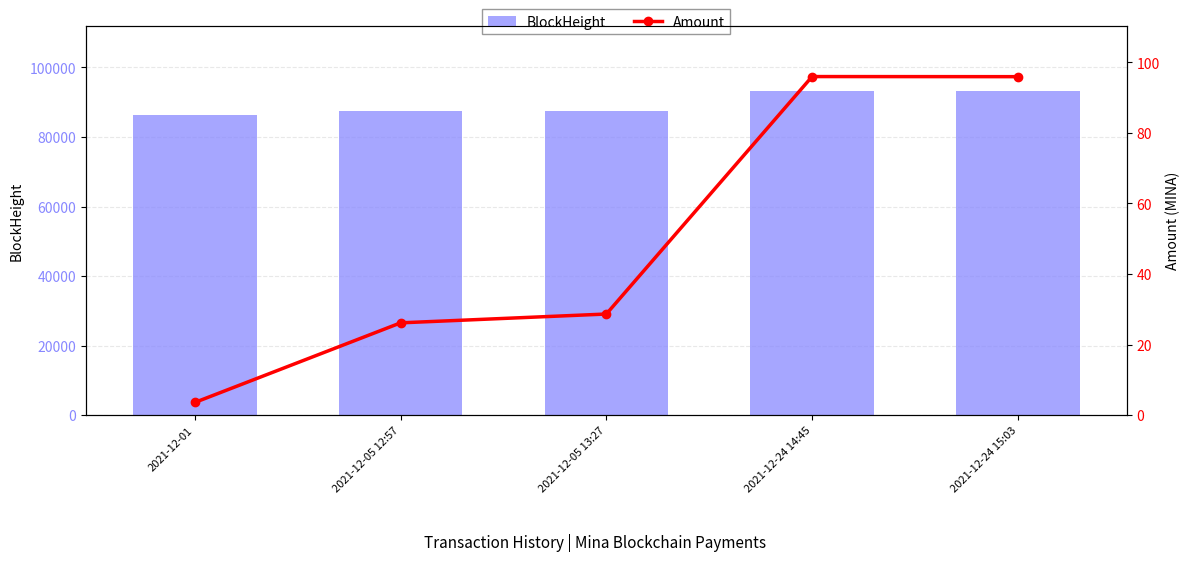

Which series changed the most between 2021-12-24 14:45 and 2021-12-24 15:03?

BlockHeight